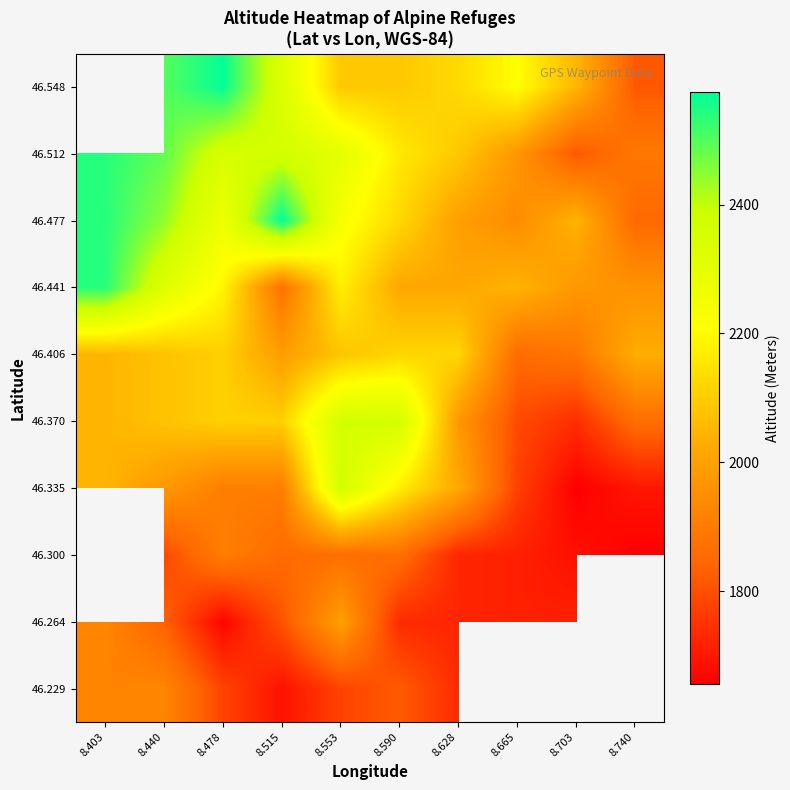

True or false: 46.229 has a value of 419.1 at 8.628.

False